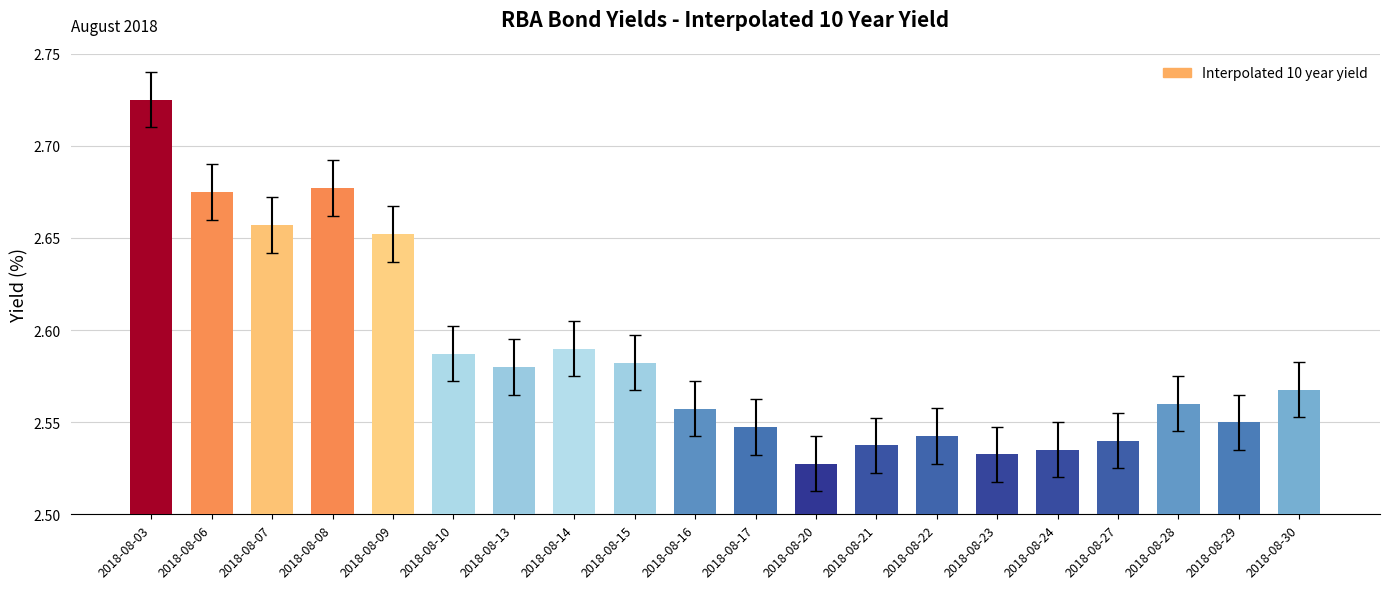

Rank the categories by value from lowest to highest.

2018-08-20, 2018-08-23, 2018-08-24, 2018-08-21, 2018-08-27, 2018-08-22, 2018-08-17, 2018-08-29, 2018-08-16, 2018-08-28, 2018-08-30, 2018-08-13, 2018-08-15, 2018-08-10, 2018-08-14, 2018-08-09, 2018-08-07, 2018-08-06, 2018-08-08, 2018-08-03